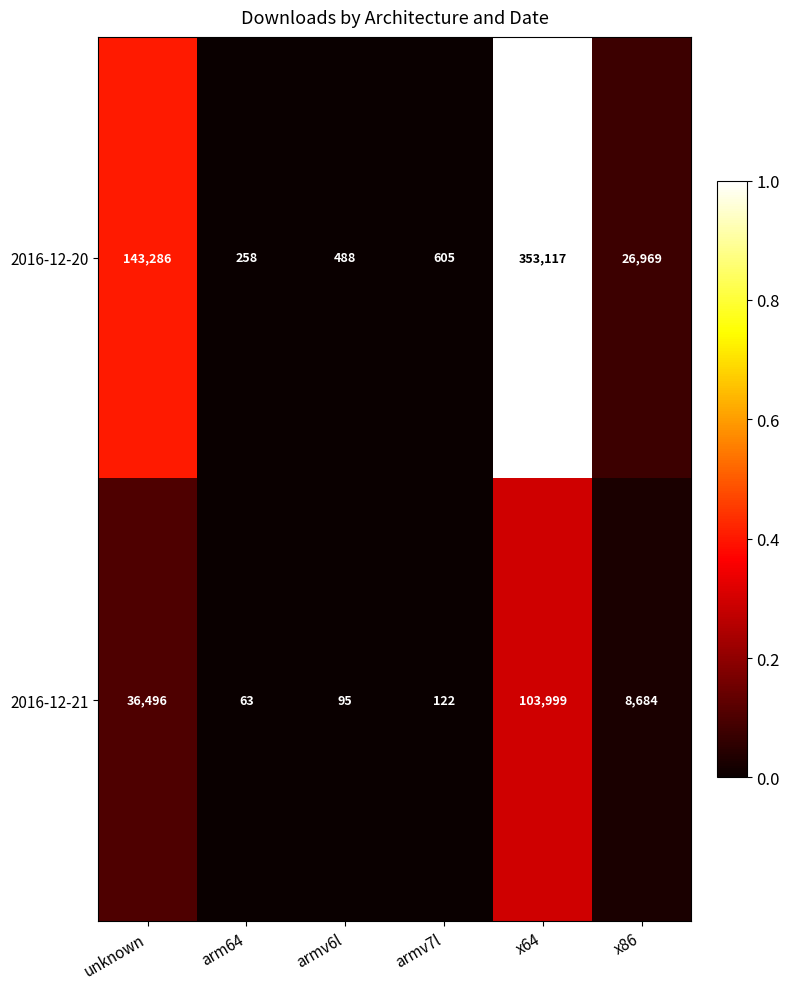

Count the number of categories in the chart.

6